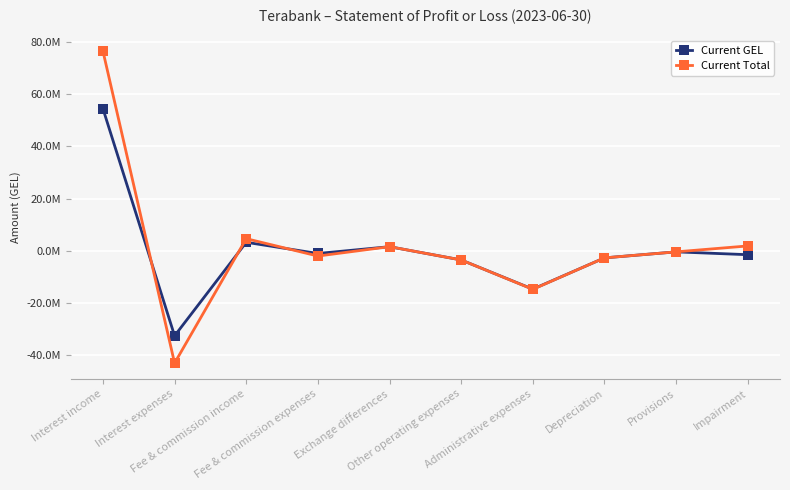

Where is the first local maximum for Current Total?

Fee & commission income